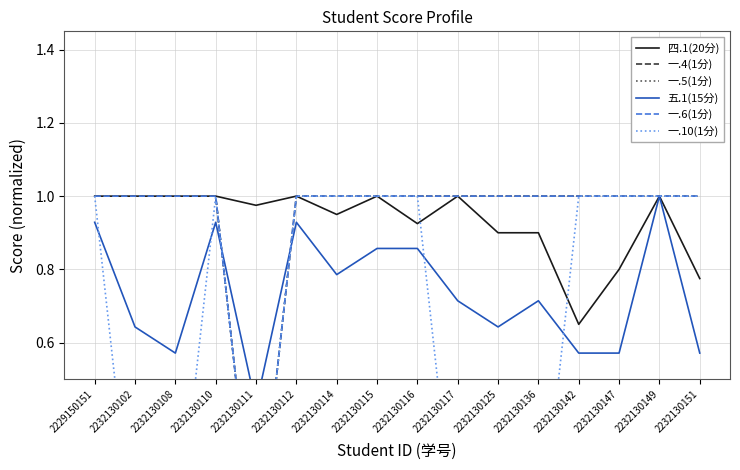

Where is the first local minimum for 一.10(1分)?

2232130111